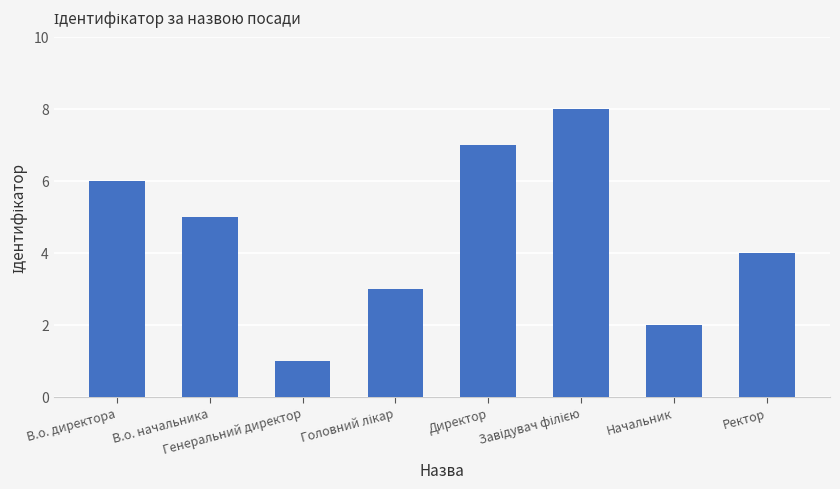

What is the maximum value shown in the chart?

8